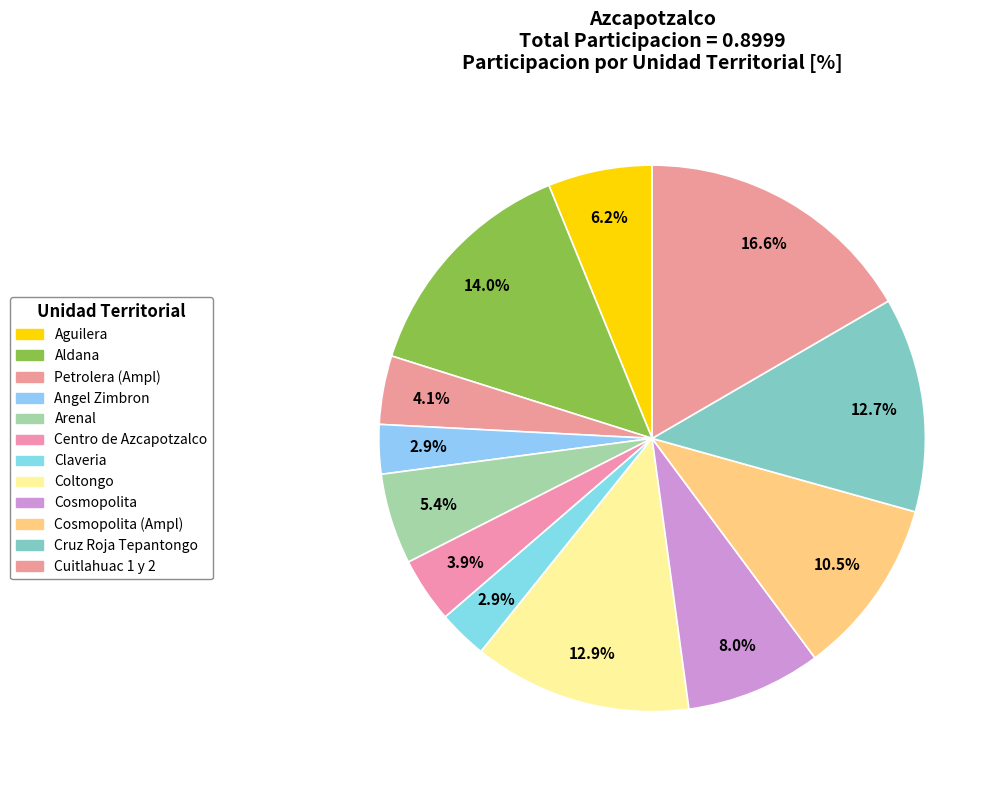

How many segments does this pie chart have?

12